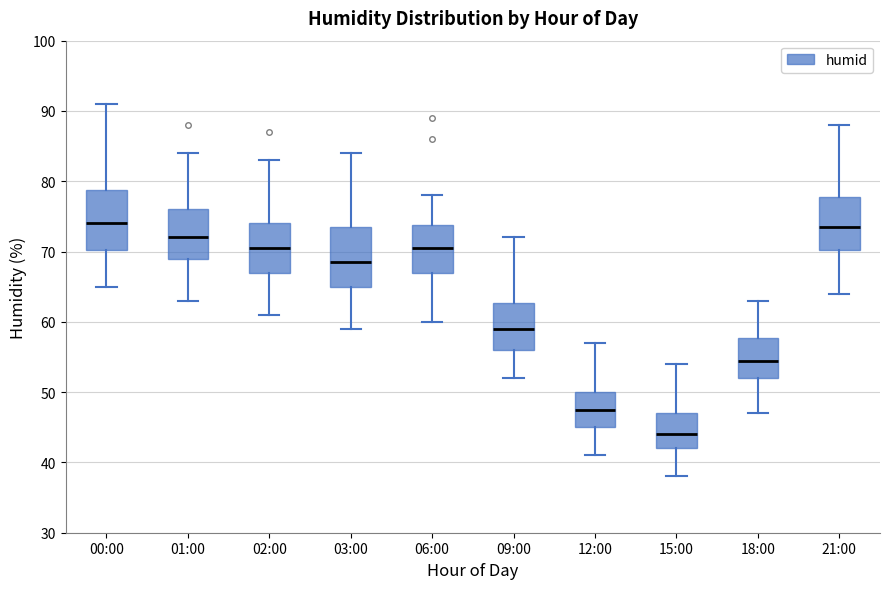

Reading left to right, transcribe this box plot: for each box, give where its median line is, the range the box spans, and where its two whiskers end, as read against the y-axis. The values are not printed on the chart, so give them approximately, as read against the axis.

00:00: median 74, box 70 to 79, whiskers 65 to 91
01:00: median 72, box 69 to 76, whiskers 63 to 84
02:00: median 71, box 67 to 74, whiskers 61 to 83
03:00: median 69, box 65 to 74, whiskers 59 to 84
06:00: median 71, box 67 to 74, whiskers 60 to 78
09:00: median 59, box 56 to 63, whiskers 52 to 72
12:00: median 48, box 45 to 50, whiskers 41 to 57
15:00: median 44, box 42 to 47, whiskers 38 to 54
18:00: median 55, box 52 to 58, whiskers 47 to 63
21:00: median 74, box 70 to 78, whiskers 64 to 88